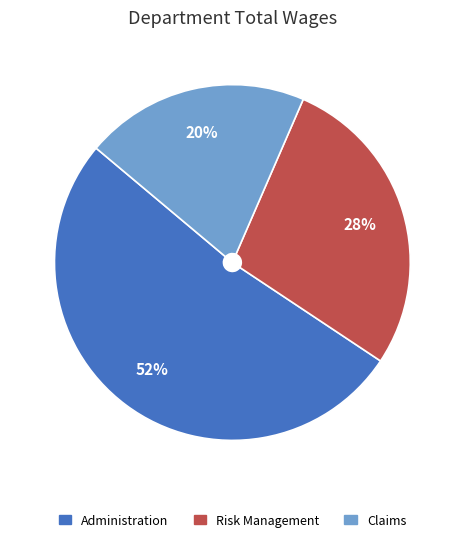

Does Risk Management account for over 50% of the chart?

No